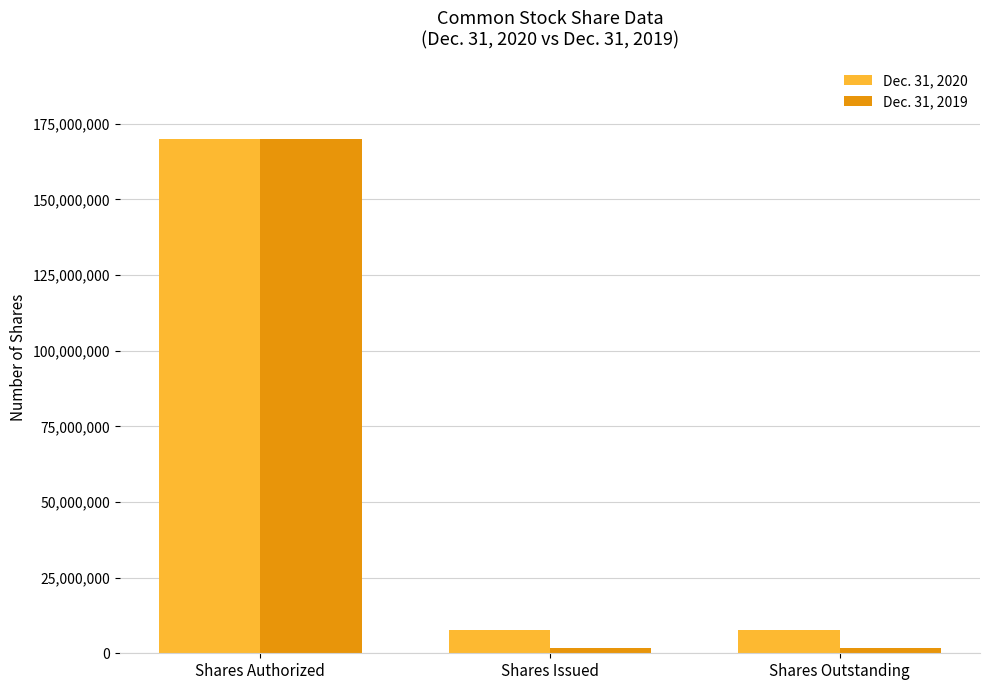

What are all the series names shown in the legend?

Dec. 31, 2020, Dec. 31, 2019